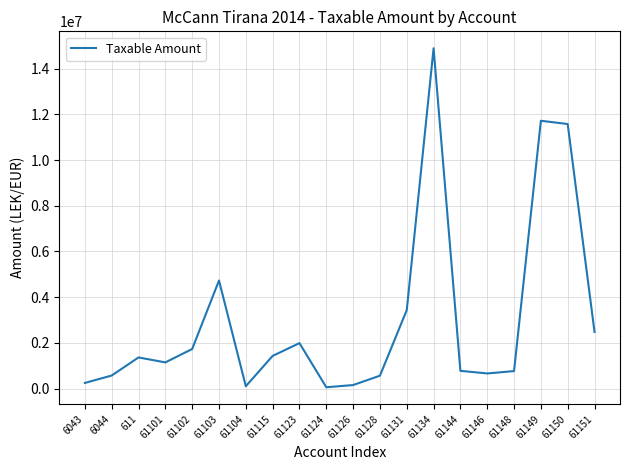

What is the sum of the values at 61115 and 6044?

2009050.1